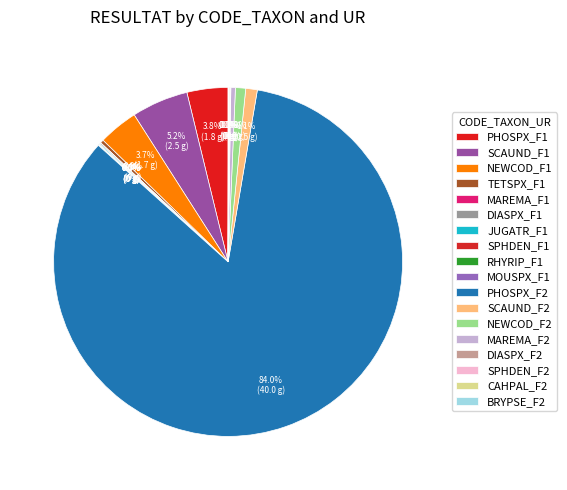

Between NEWCOD_F1 and RHYRIP_F1, which is larger?

NEWCOD_F1